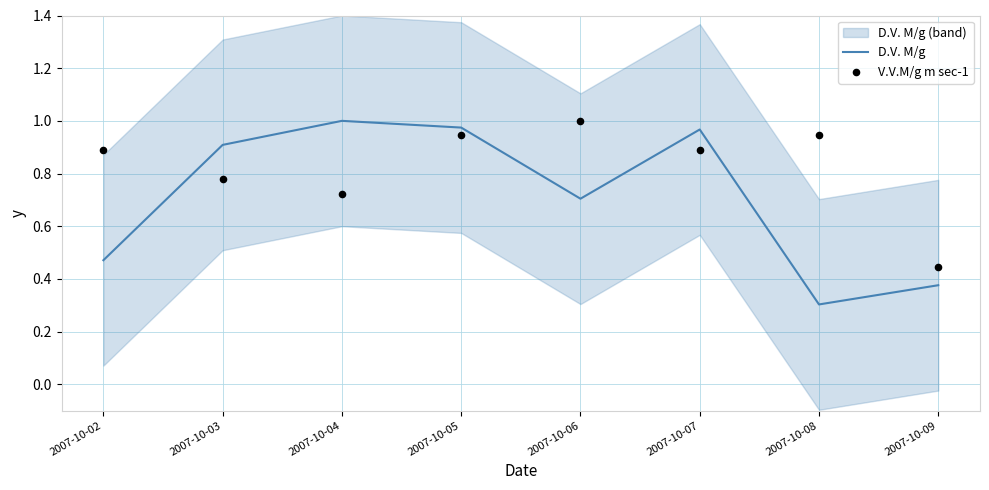

What are all the series names shown in the legend?

D.V. M/g, V.V.M/g m sec-1